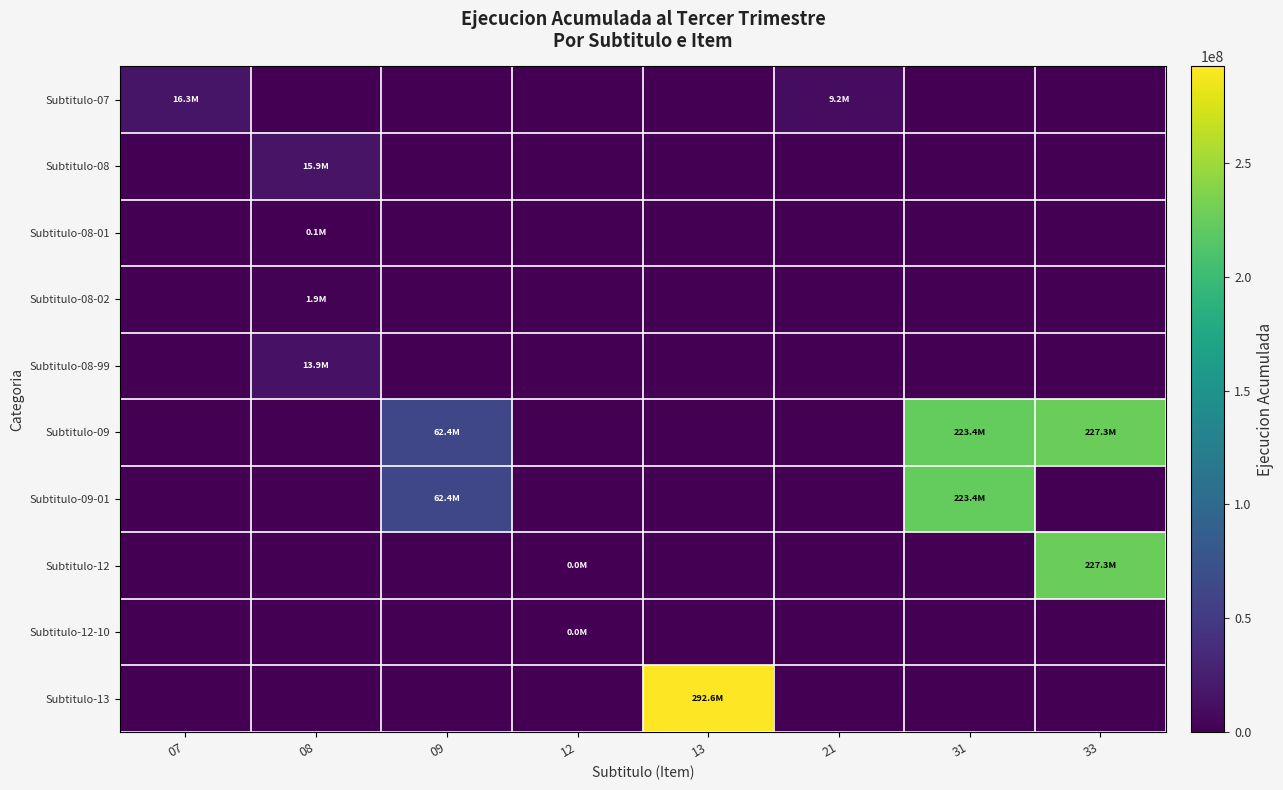

Reading right to left, list all the values displayed in this chart.

Subtitulo-07: 33=0	31=0	21=9176145	13=0	12=0	09=0	08=0	07=16277597
Subtitulo-08: 33=0	31=0	21=0	13=0	12=0	09=0	08=15855001	07=0
Subtitulo-08-01: 33=0	31=0	21=0	13=0	12=0	09=0	08=100459	07=0
Subtitulo-08-02: 33=0	31=0	21=0	13=0	12=0	09=0	08=1857884	07=0
Subtitulo-08-99: 33=0	31=0	21=0	13=0	12=0	09=0	08=13896658	07=0
Subtitulo-09: 33=227330217	31=223430489	21=0	13=0	12=0	09=62436648	08=0	07=0
Subtitulo-09-01: 33=0	31=223430489	21=0	13=0	12=0	09=62436648	08=0	07=0
Subtitulo-12: 33=227330217	31=0	21=0	13=0	12=16318	09=0	08=0	07=0
Subtitulo-12-10: 33=0	31=0	21=0	13=0	12=16318	09=0	08=0	07=0
Subtitulo-13: 33=0	31=0	21=0	13=292621485	12=0	09=0	08=0	07=0